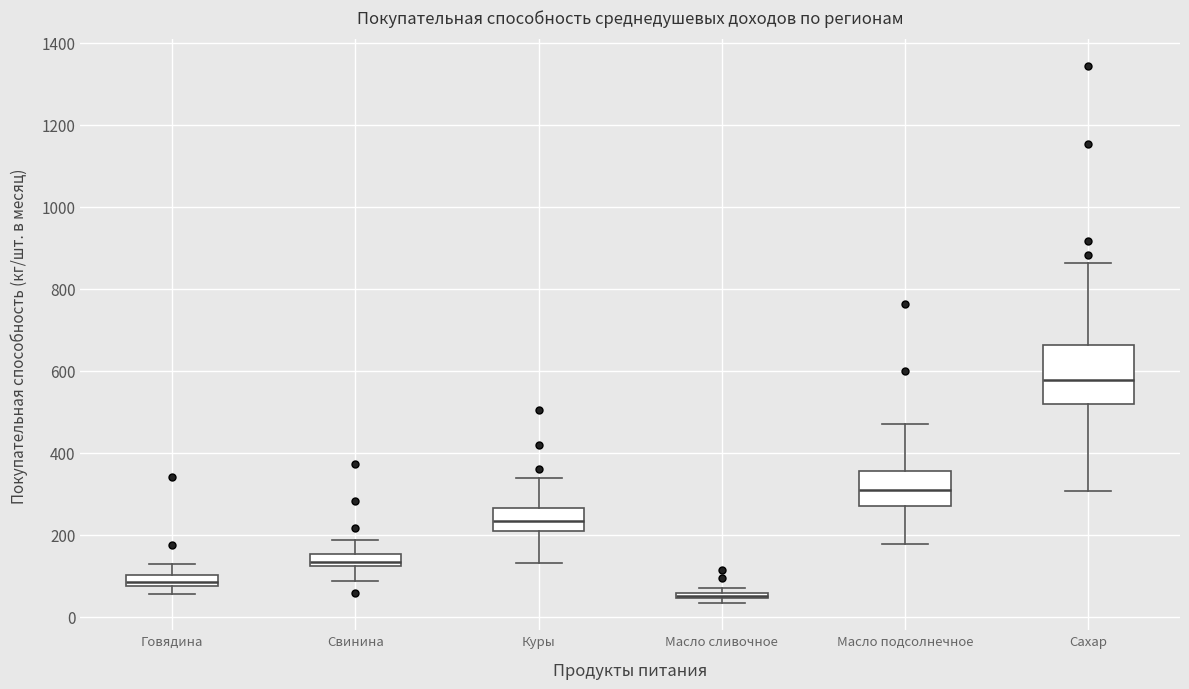

Which box is the tallest, from its lower edge to its upper edge?

Сахар